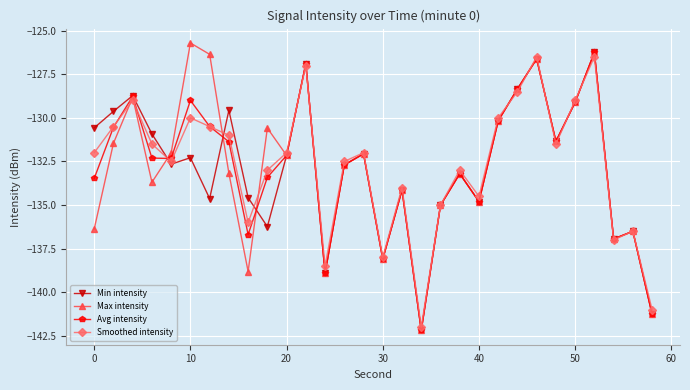

In Avg intensity, how many points are higher than both neighbors (excluding endpoints)?

9